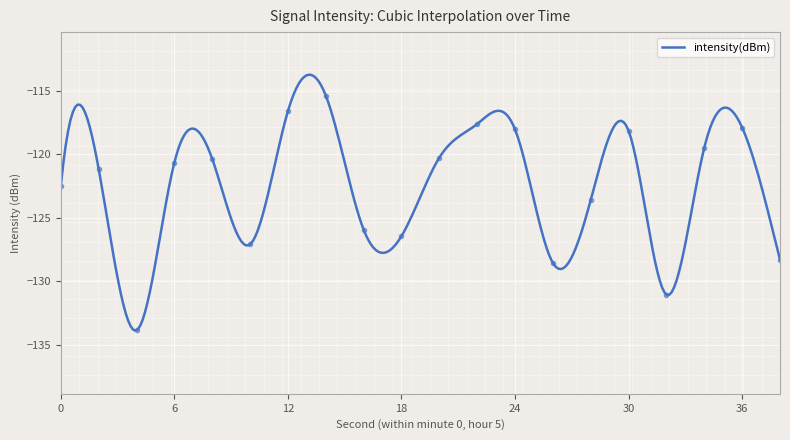

How many data points are less than -120?

13